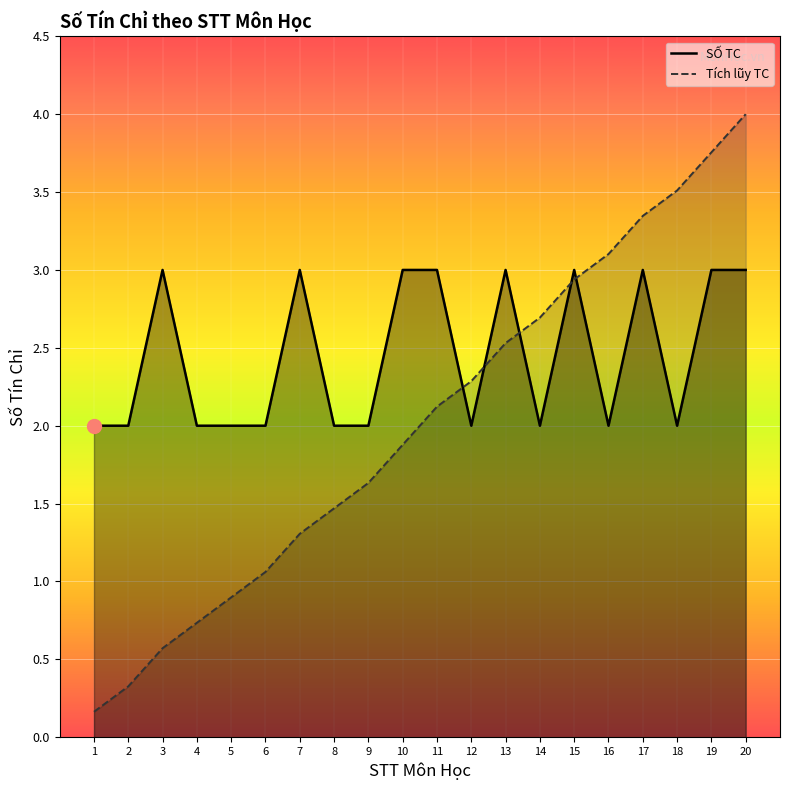

At which category does SỐ TC reach its first local valley?

12